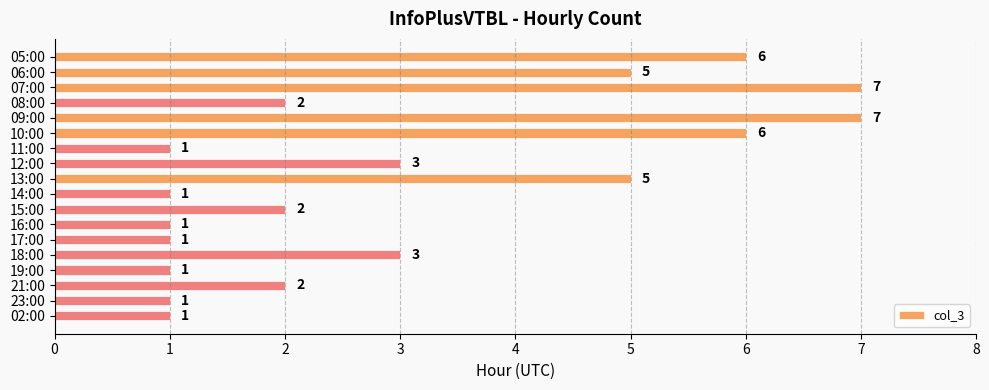

Approximately how many times larger is the value at 09:00 compared to 13:00?

1.4